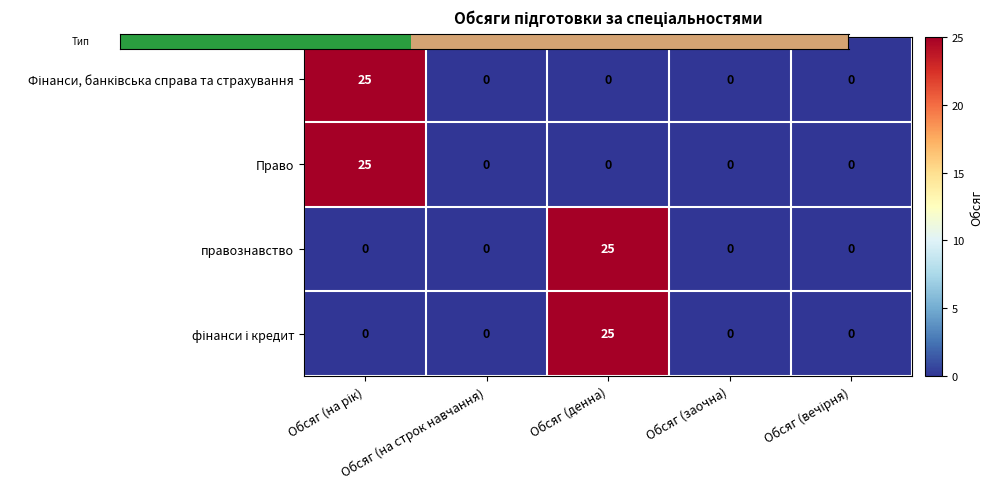

What value does the правознавство series have at Обсяг (денна), to the nearest 5?

25